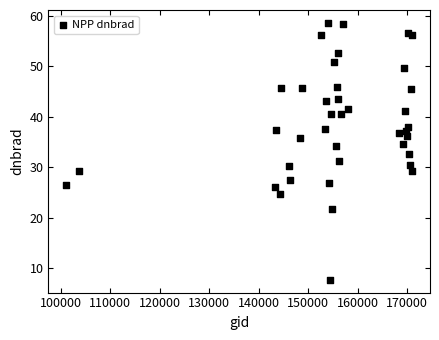

What is the range of X values (max minus min)?

70101.0